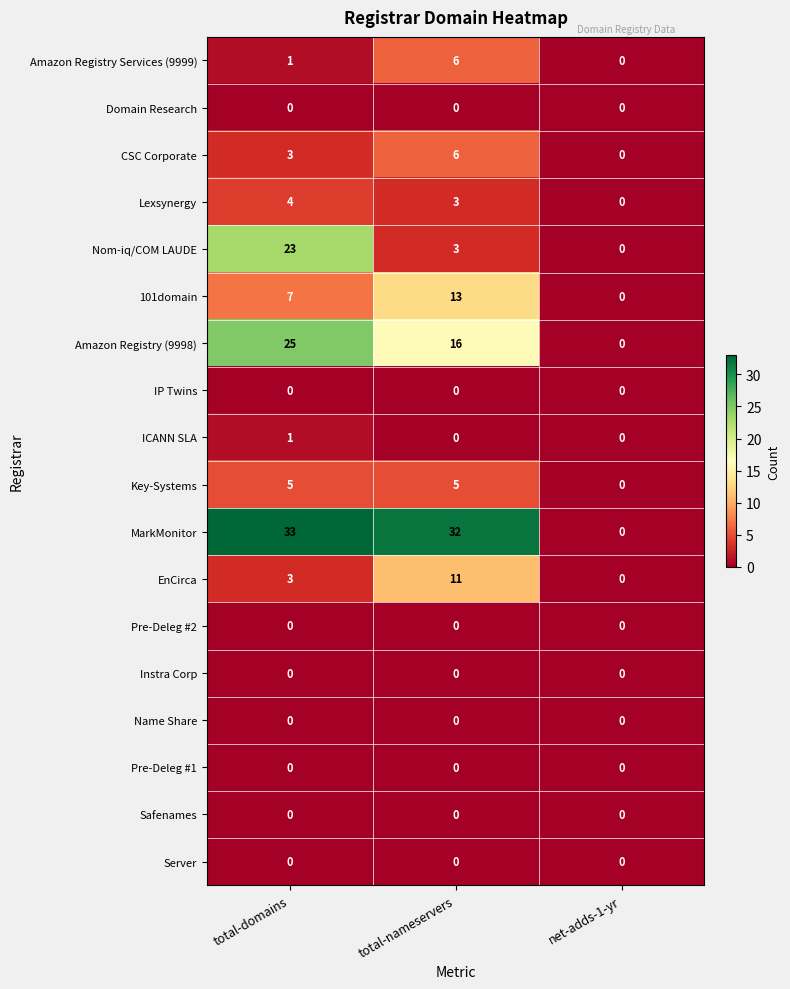

Which series has the widest spread of values?

MarkMonitor